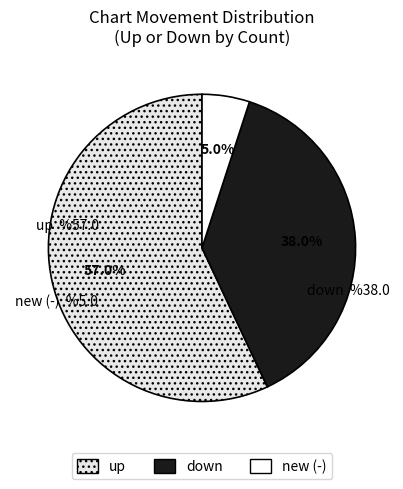

To the nearest percent, what percentage of the pie is up?

57%